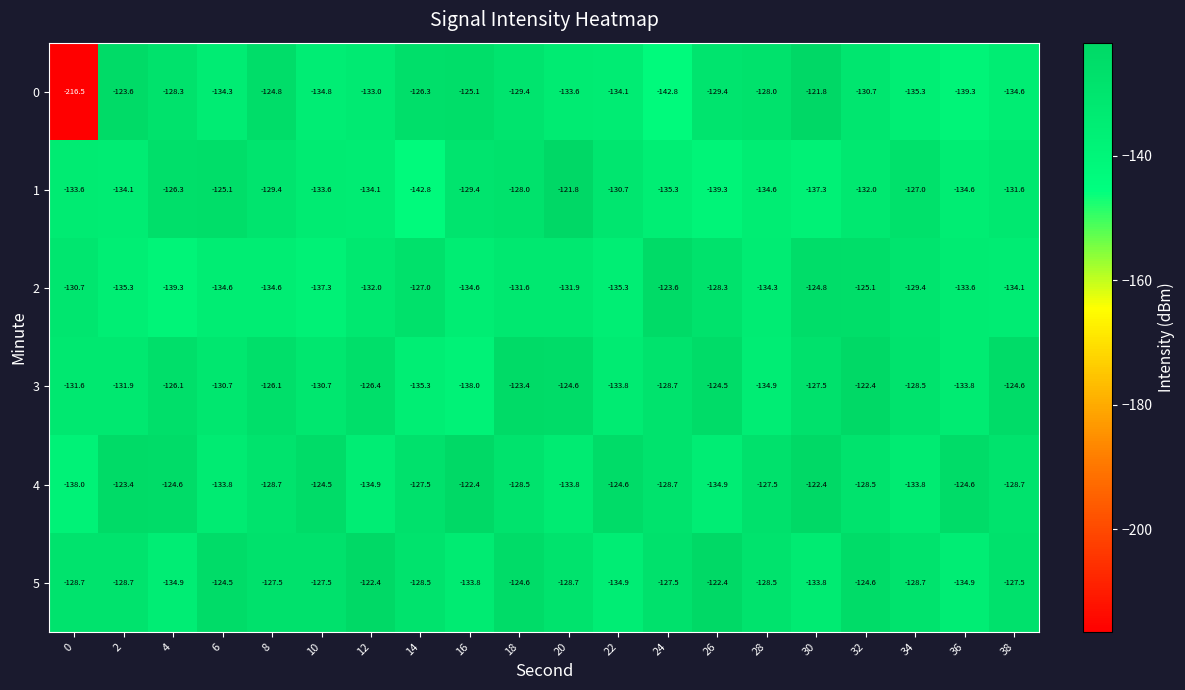

Which series has the largest total across all categories?

5